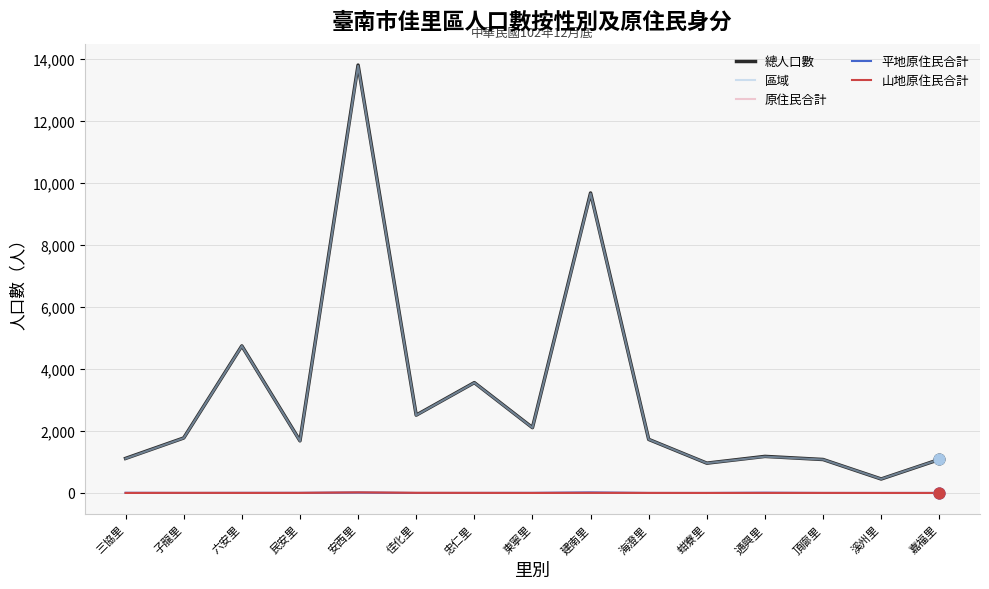

At which category is the sum across all series the highest?

安西里